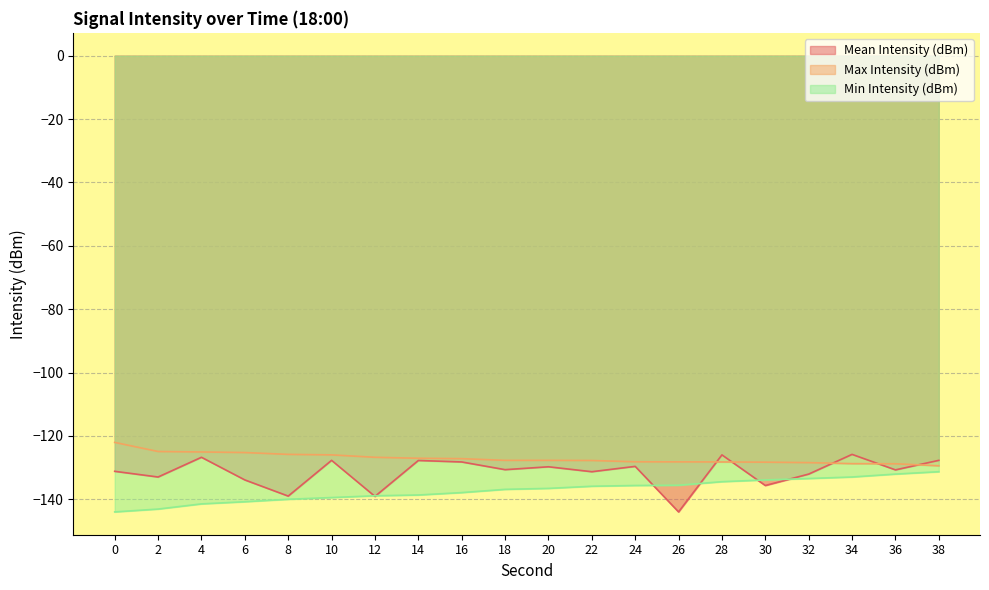

At how many categories does at least one series exceed -132?

20